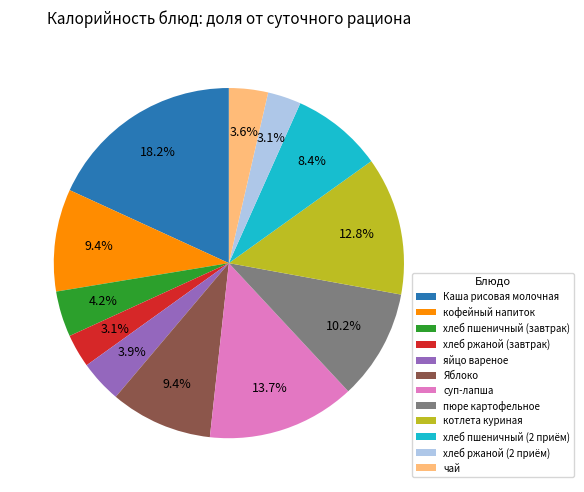

Does яйцо вареное account for over 50% of the chart?

No